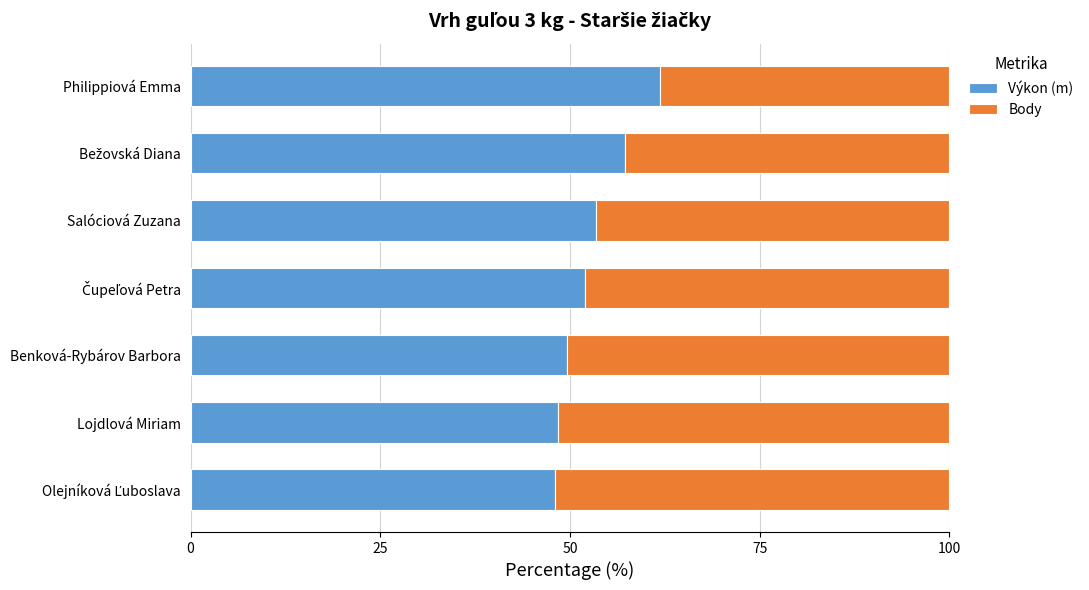

What is the difference between the second highest and minimum values in the Výkon (m) series?

9.1